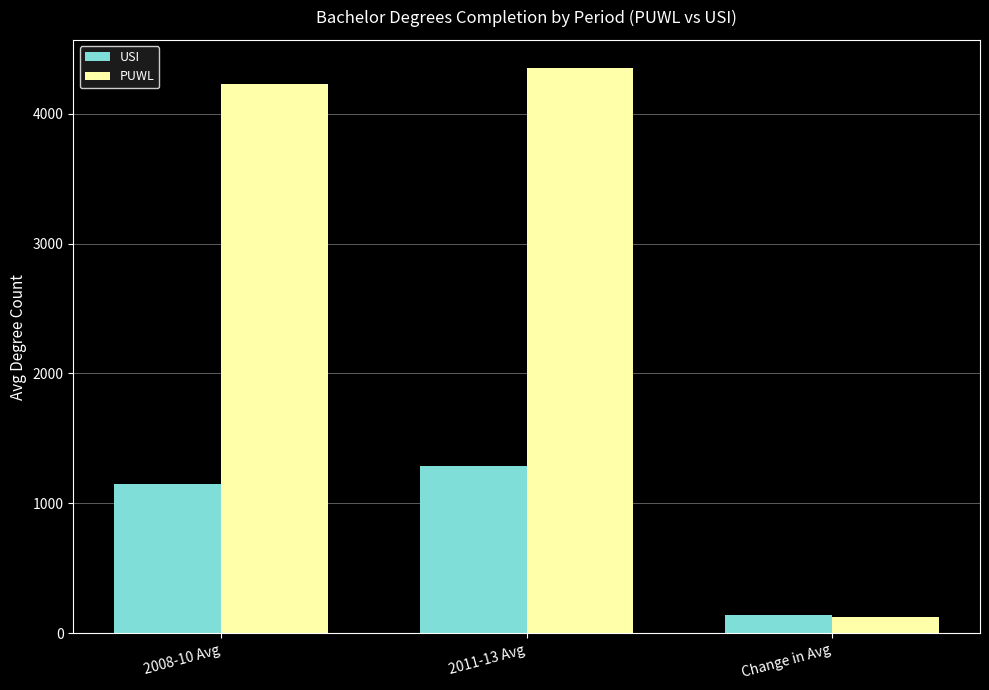

Where is USI nearest to the value 711?

2008-10 Avg